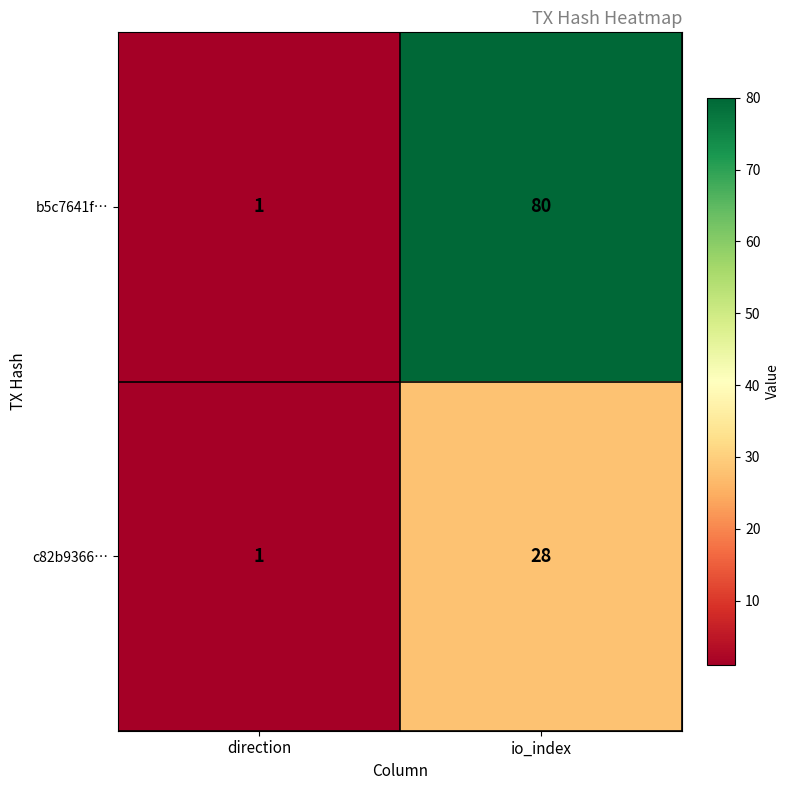

Which series has the largest total across all categories?

b5c7641f…